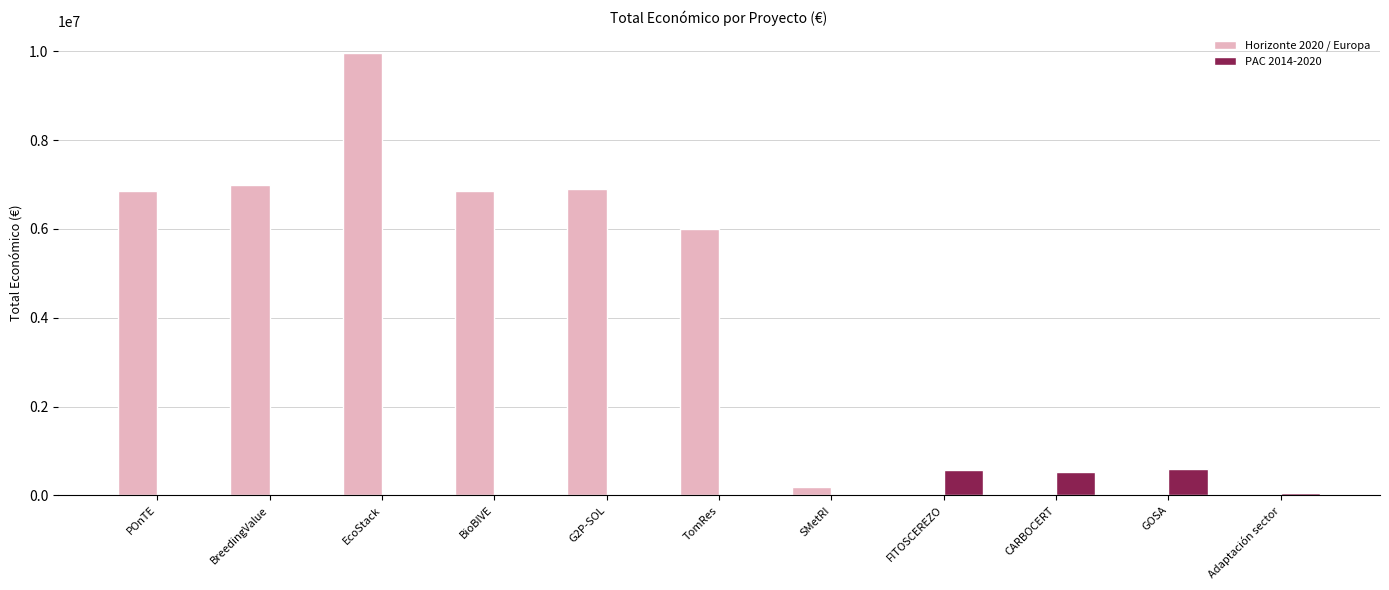

Between G2P-SOL and GOSA, which series saw the biggest shift?

Horizonte 2020 / Europa